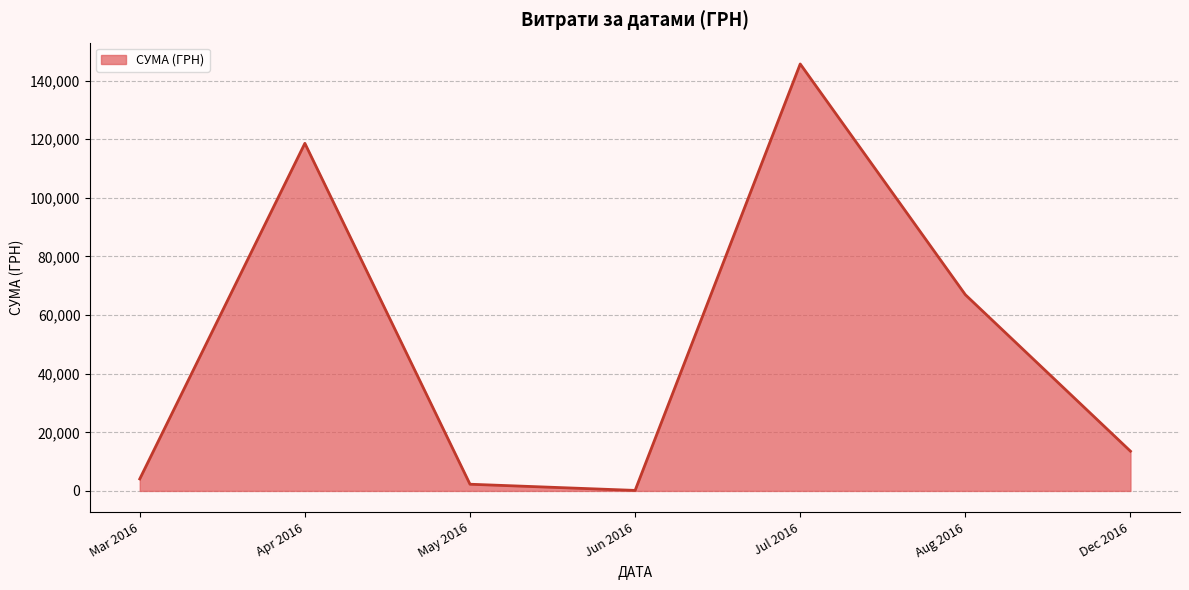

The value at Dec 2016 is 13557.5. True or false?

True